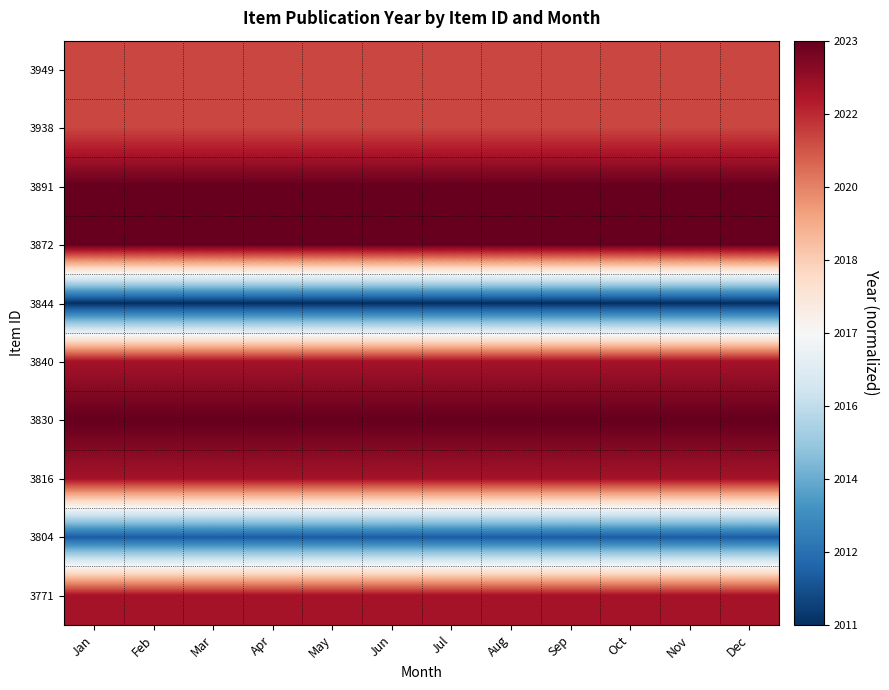

Reading right to left, what are all the values shown in this chart?

3949: Dec=0.7	Nov=0.7	Oct=0.7	Sep=0.7	Aug=0.7	Jul=0.7	Jun=0.7	May=0.7	Apr=0.7	Mar=0.7	Feb=0.7	Jan=0.7
3938: Dec=0.7	Nov=0.7	Oct=0.7	Sep=0.7	Aug=0.7	Jul=0.7	Jun=0.7	May=0.7	Apr=0.7	Mar=0.7	Feb=0.7	Jan=0.7
3891: Dec=1.0	Nov=1.0	Oct=1.0	Sep=1.0	Aug=1.0	Jul=1.0	Jun=1.0	May=1.0	Apr=1.0	Mar=1.0	Feb=1.0	Jan=1.0
3872: Dec=1.0	Nov=1.0	Oct=1.0	Sep=1.0	Aug=1.0	Jul=1.0	Jun=1.0	May=1.0	Apr=1.0	Mar=1.0	Feb=1.0	Jan=1.0
3844: Dec=-1.0	Nov=-1.0	Oct=-1.0	Sep=-1.0	Aug=-1.0	Jul=-1.0	Jun=-1.0	May=-1.0	Apr=-1.0	Mar=-1.0	Feb=-1.0	Jan=-1.0
3840: Dec=0.8	Nov=0.8	Oct=0.8	Sep=0.8	Aug=0.8	Jul=0.8	Jun=0.8	May=0.8	Apr=0.8	Mar=0.8	Feb=0.8	Jan=0.8
3830: Dec=1.0	Nov=1.0	Oct=1.0	Sep=1.0	Aug=1.0	Jul=1.0	Jun=1.0	May=1.0	Apr=1.0	Mar=1.0	Feb=1.0	Jan=1.0
3816: Dec=0.8	Nov=0.8	Oct=0.8	Sep=0.8	Aug=0.8	Jul=0.8	Jun=0.8	May=0.8	Apr=0.8	Mar=0.8	Feb=0.8	Jan=0.8
3804: Dec=-0.8	Nov=-0.8	Oct=-0.8	Sep=-0.8	Aug=-0.8	Jul=-0.8	Jun=-0.8	May=-0.8	Apr=-0.8	Mar=-0.8	Feb=-0.8	Jan=-0.8
3771: Dec=0.8	Nov=0.8	Oct=0.8	Sep=0.8	Aug=0.8	Jul=0.8	Jun=0.8	May=0.8	Apr=0.8	Mar=0.8	Feb=0.8	Jan=0.8